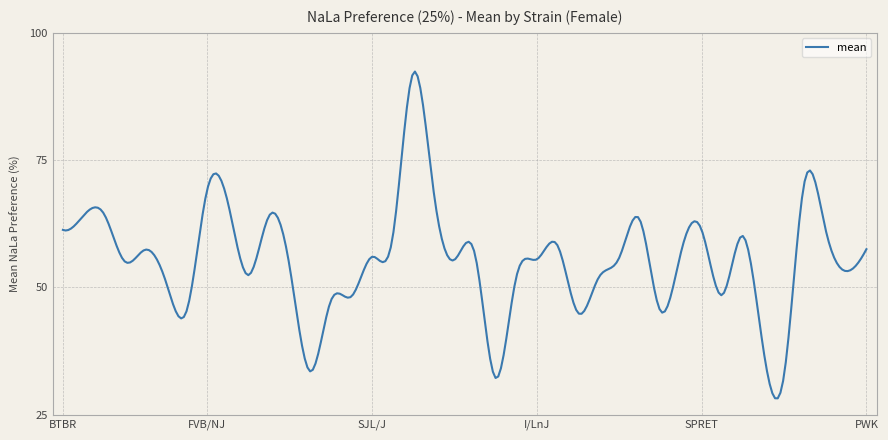

Does the chart display data point markers on the line(s)?

No